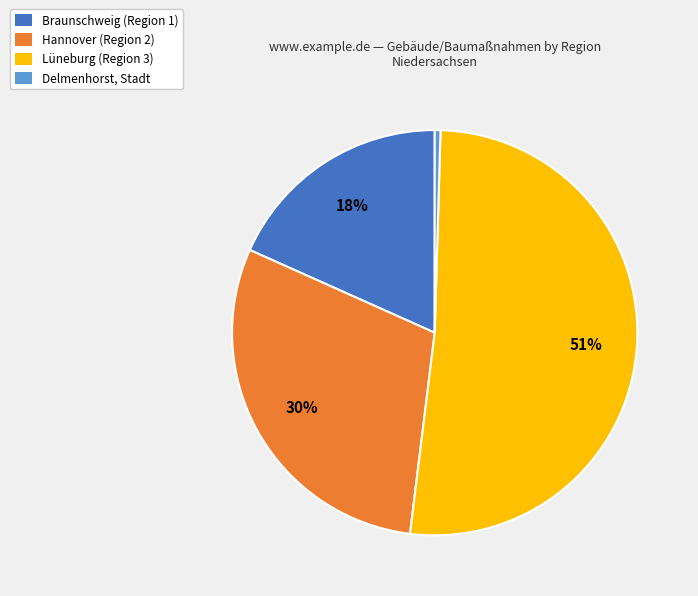

Which category accounts for the majority?

Lüneburg